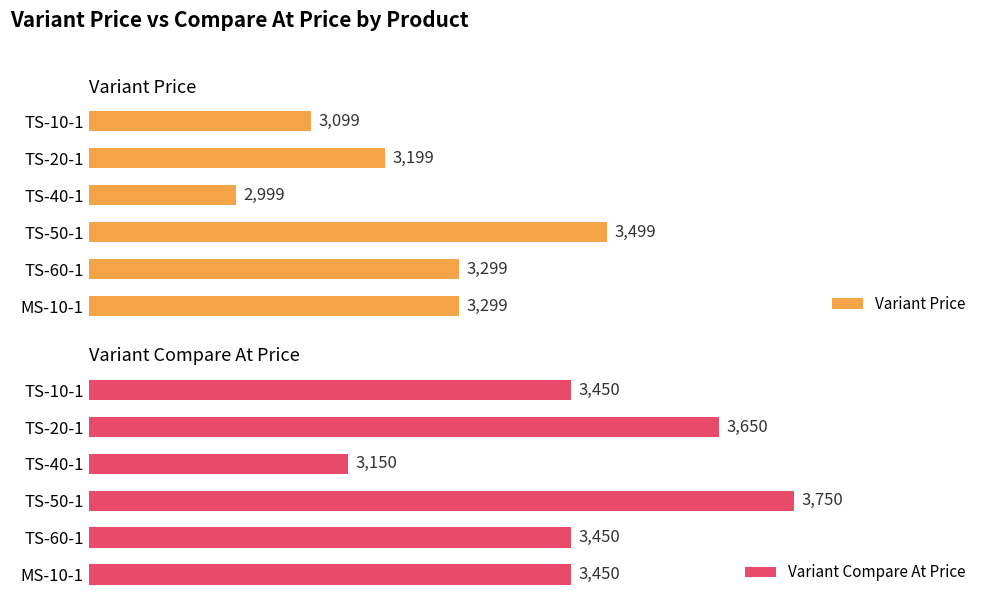

How many Variant Compare At Price values are between 3450 and 3650?

4